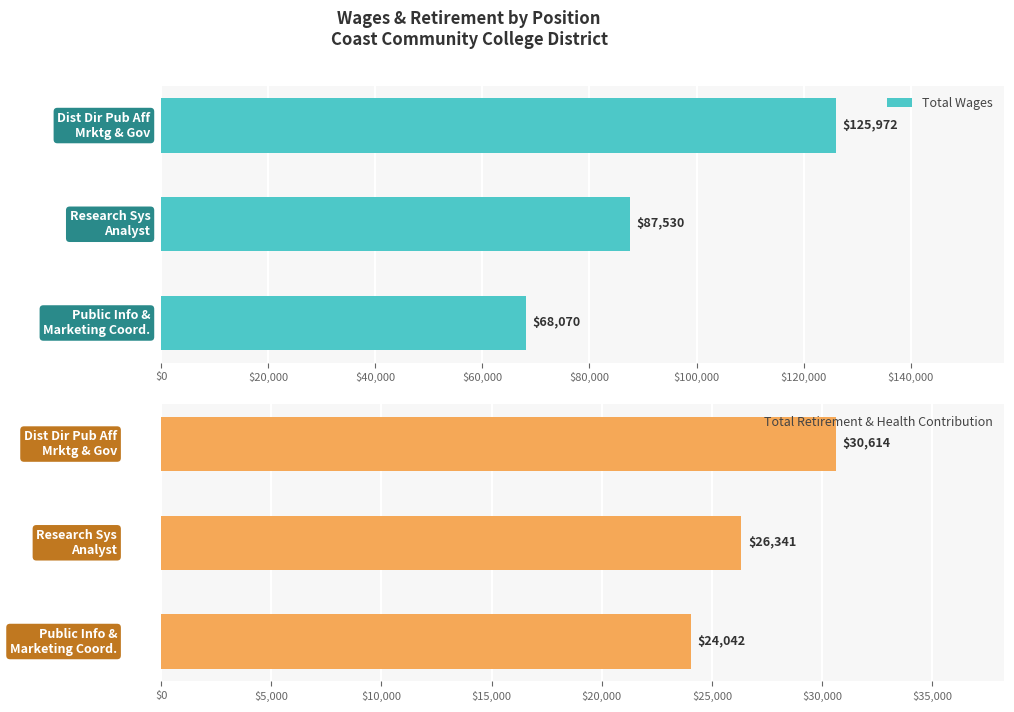

What is the lowest value of the Total Wages series?

68070